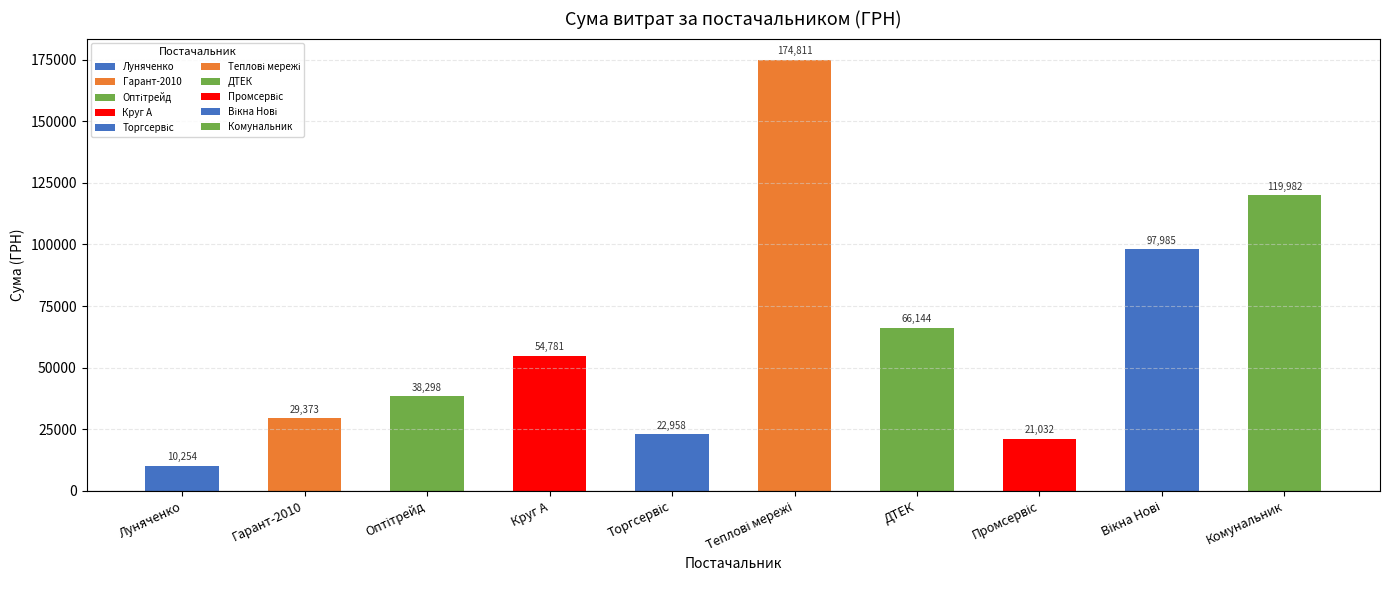

The chart shows a value of 119981.9 at Комунальник. True or false?

True